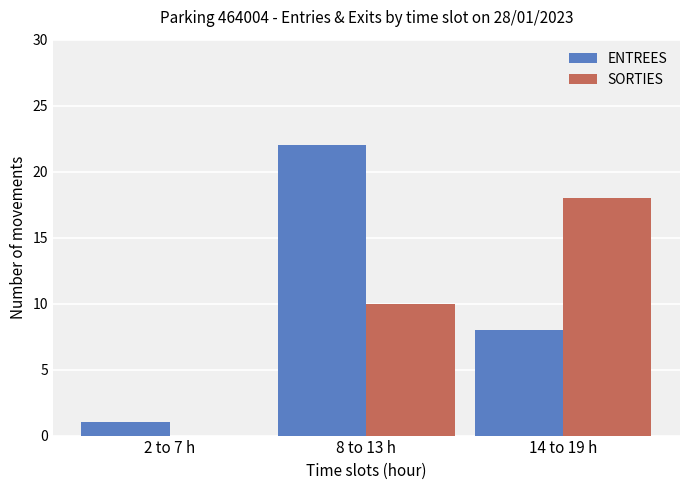

Which series changed the most between 8 to 13 h and 14 to 19 h?

ENTREES